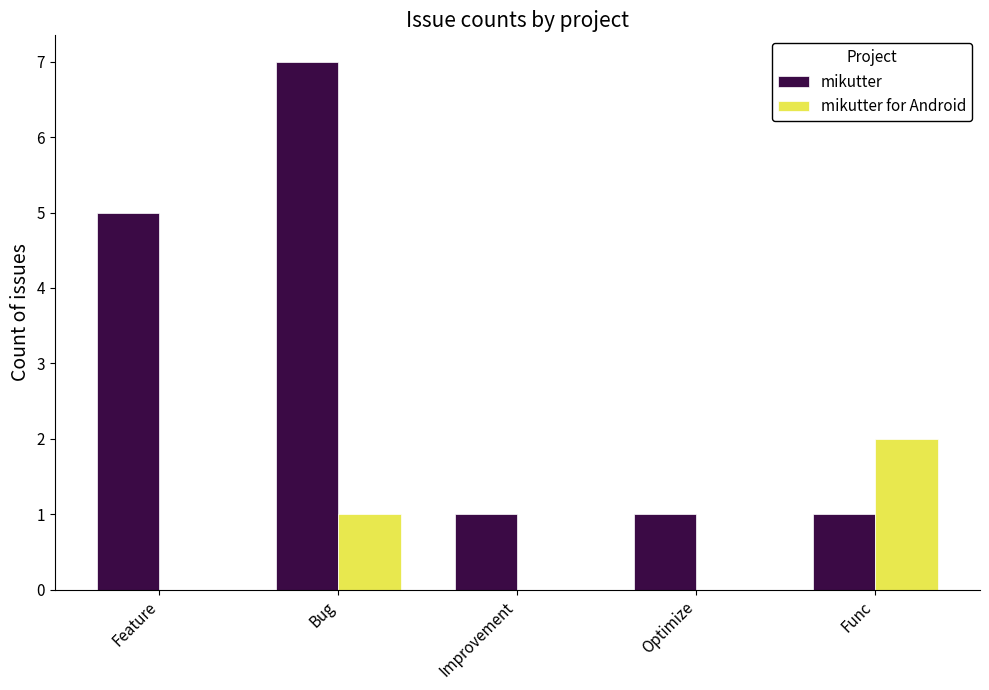

The mikutter series shows 4 at Bug. True or false?

False